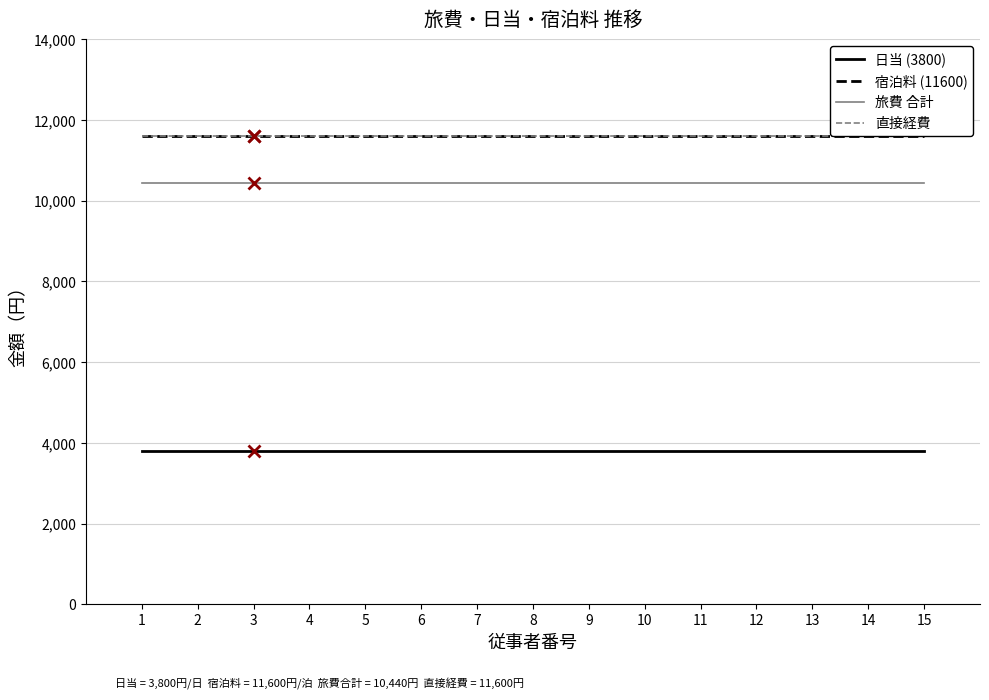

What is the average value of the 直接経費 series?

11600